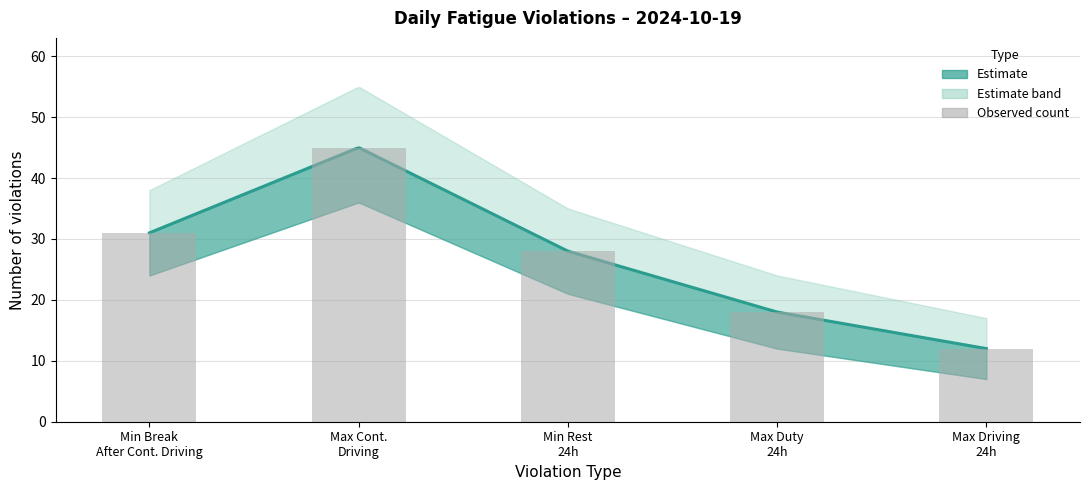

What is the difference between the values at Max Cont.
Driving and Max Driving
24h?

33